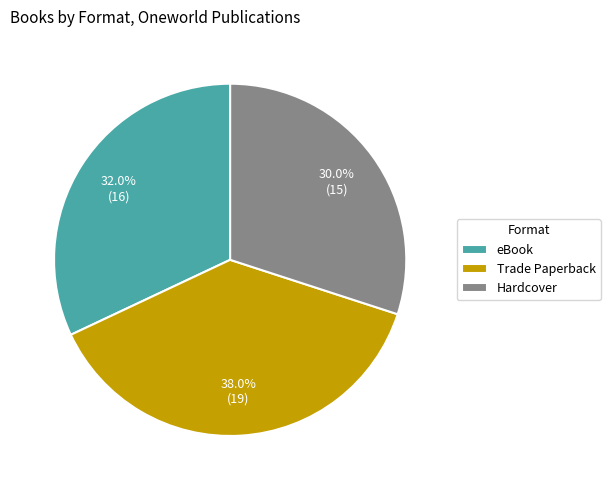

What is the total percentage of Hardcover and eBook?

62.0%